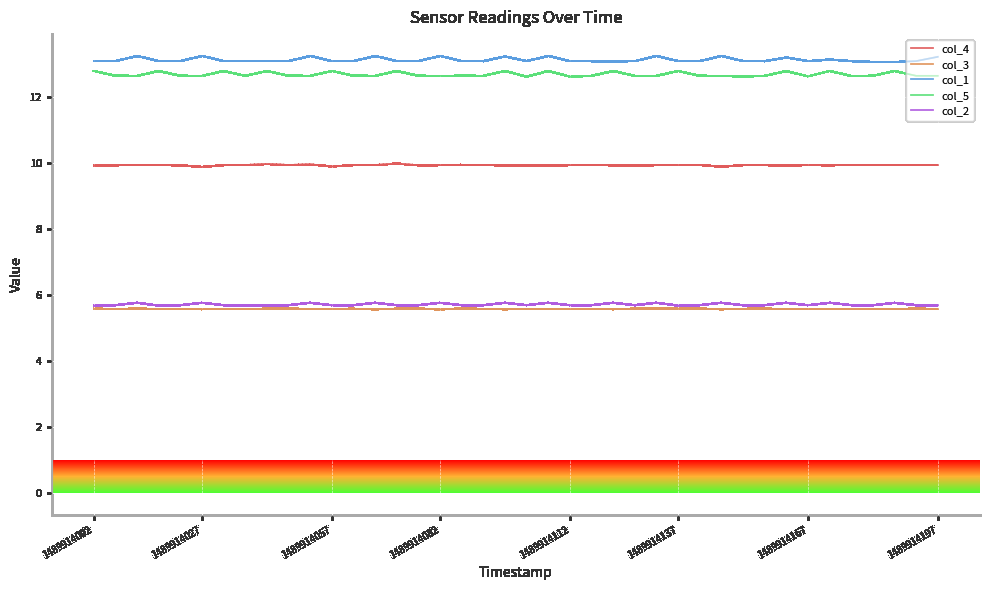

What is the minimum value for col_1?

13.1